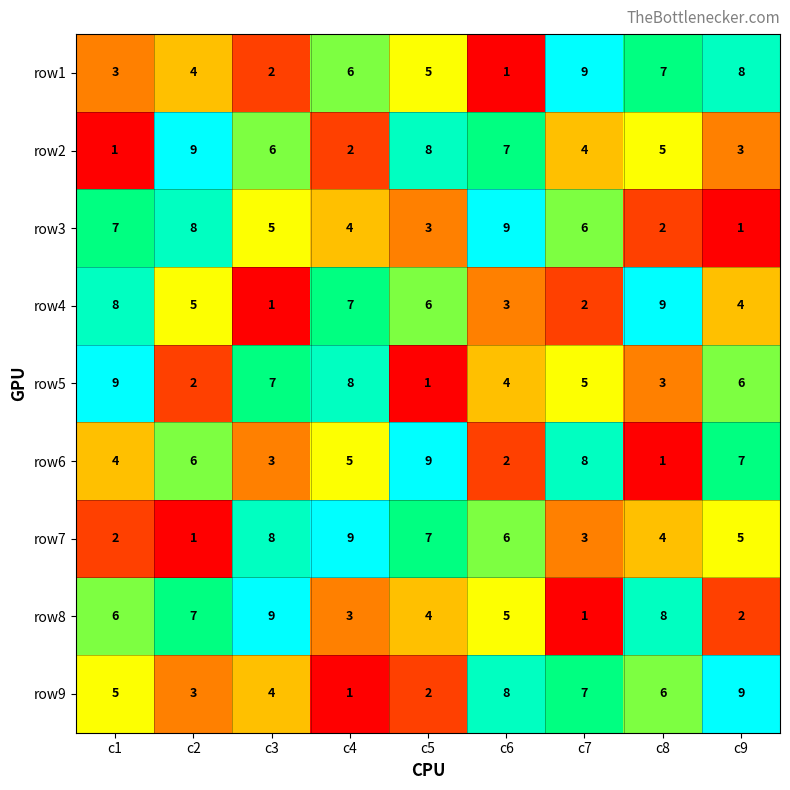

The row2 series shows 7 at c6. True or false?

True